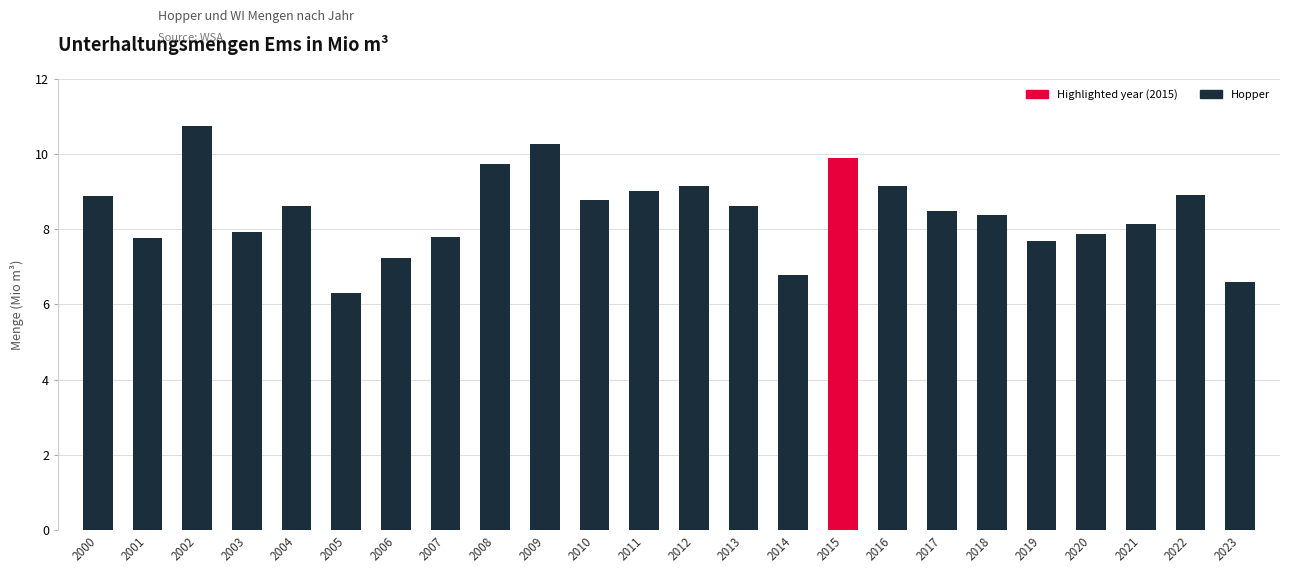

The chart shows a value of 3.7 at 2010. True or false?

False